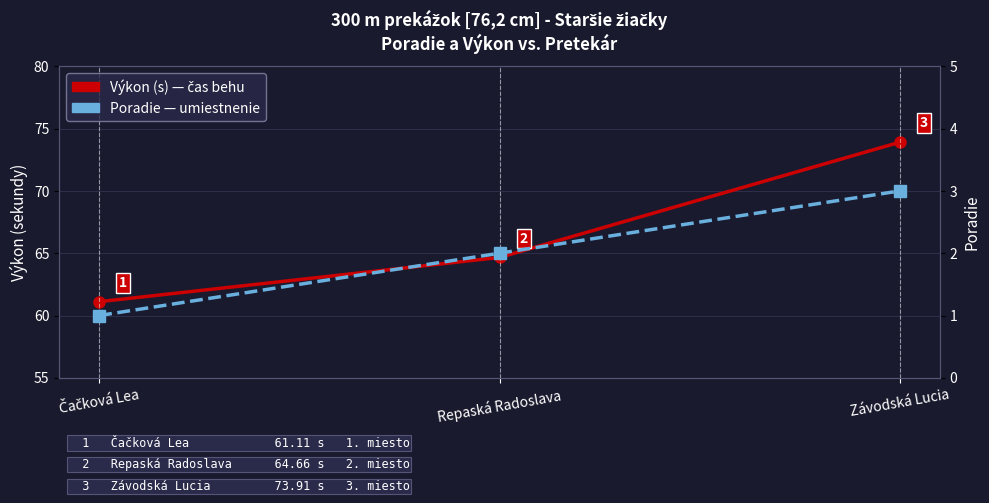

Rank the series at Čačková Lea from lowest to highest value.

Poradie, Výkon (s)